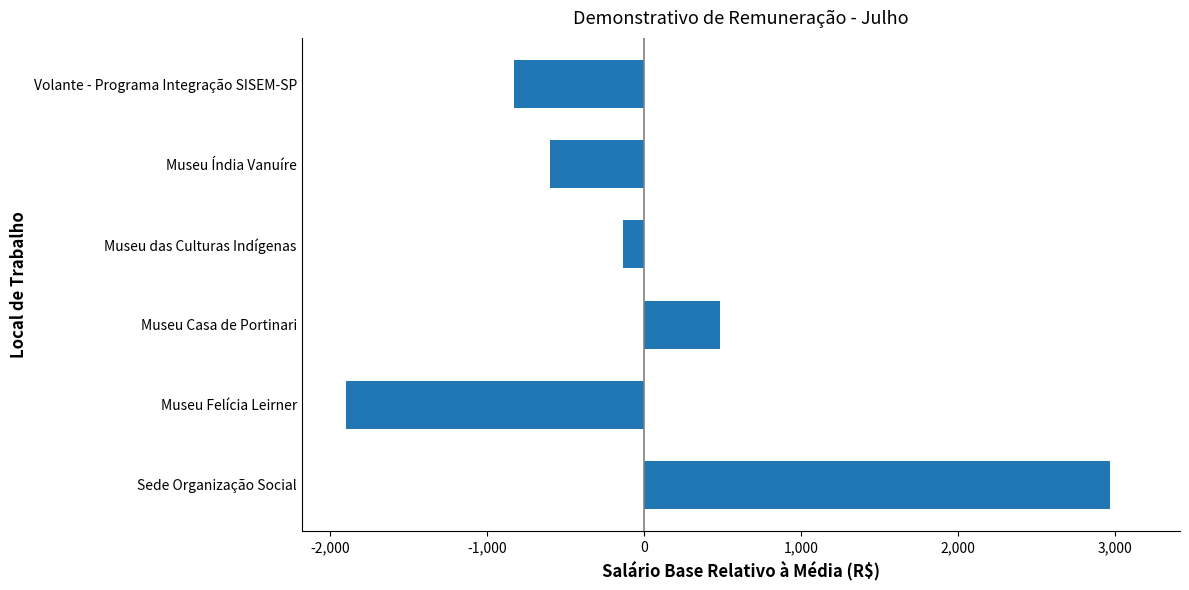

How many negative values are there?

4